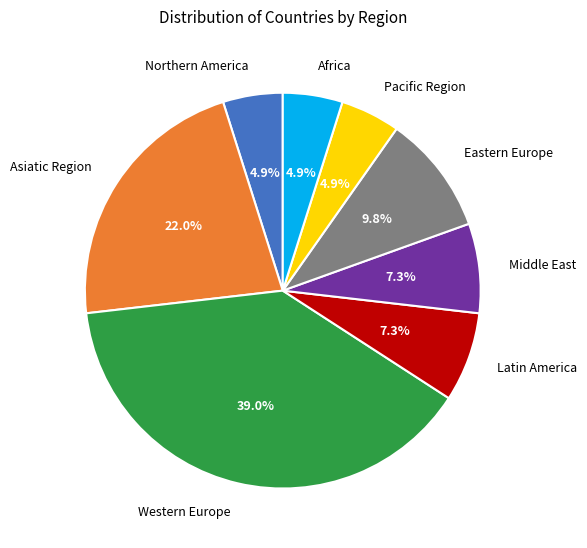

What percentage is NOT represented by Northern America?

95.1%